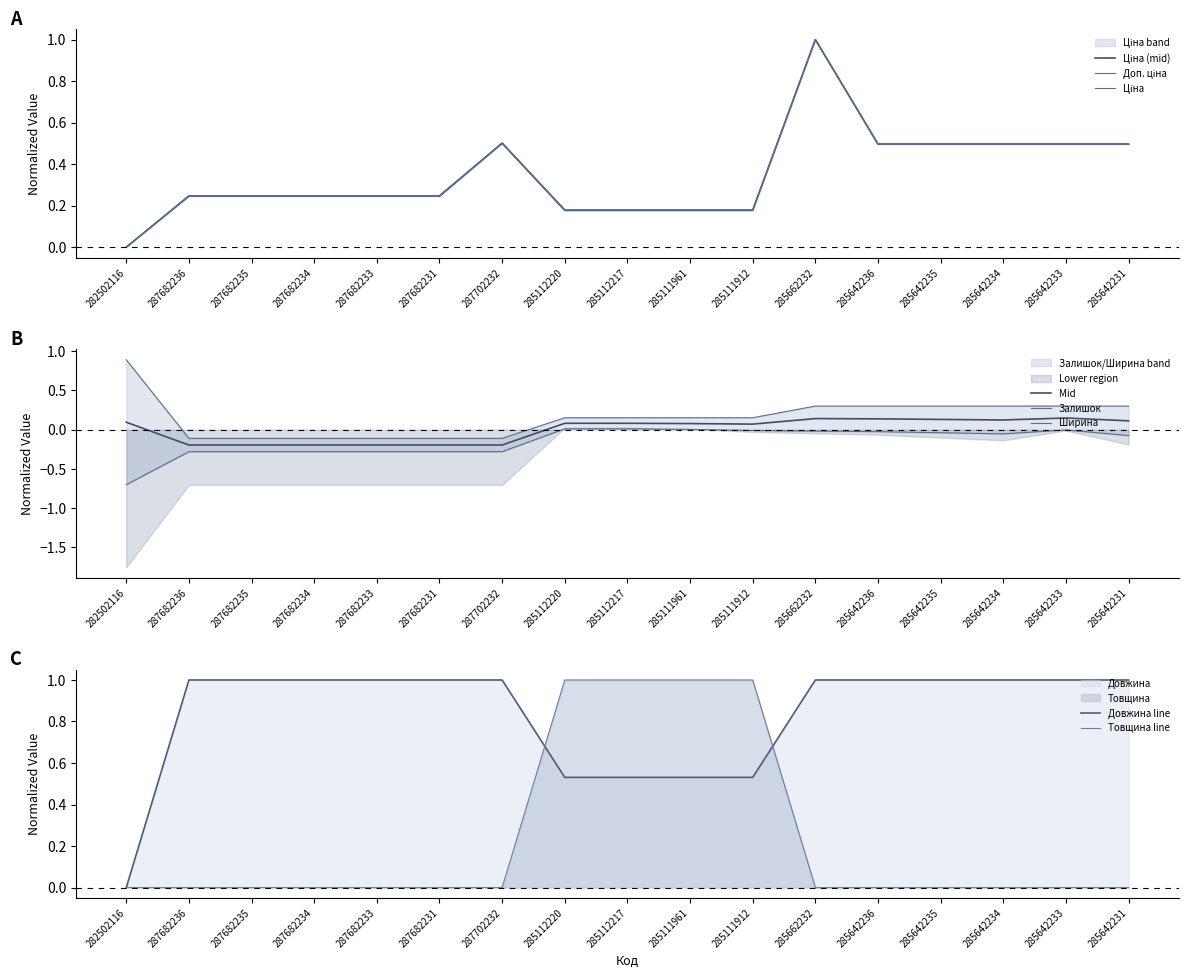

What is the highest value of the Товщина line series?

1.0